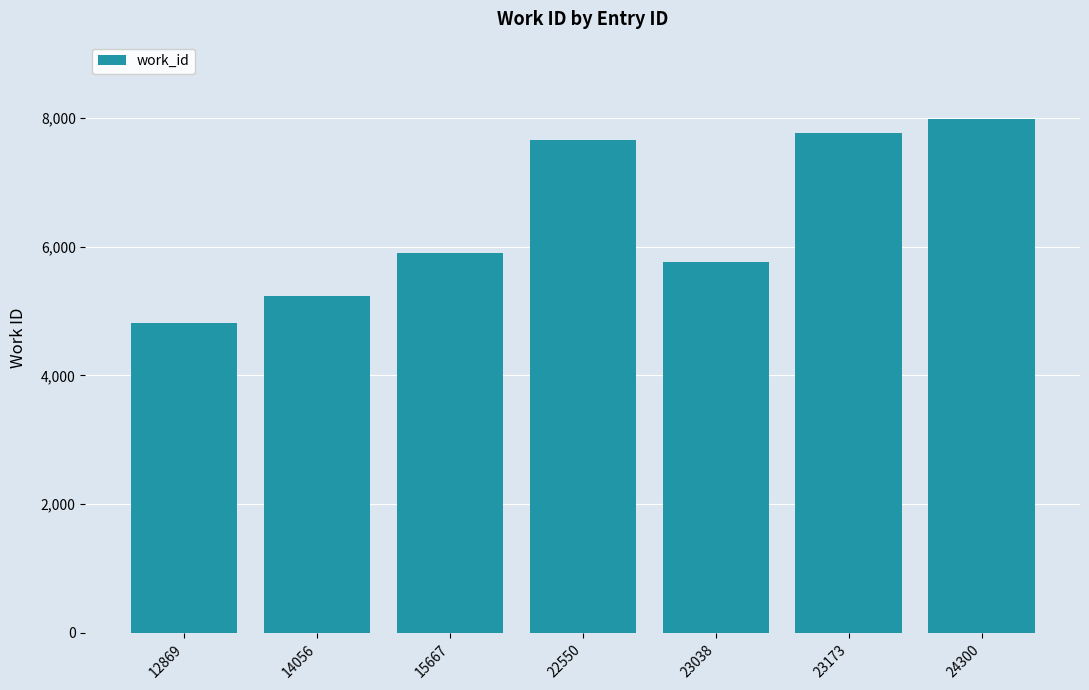

Reading left to right, list all the values displayed in this chart.

12869=4814	14056=5225	15667=5900	22550=7648	23038=5761	23173=7760	24300=7984